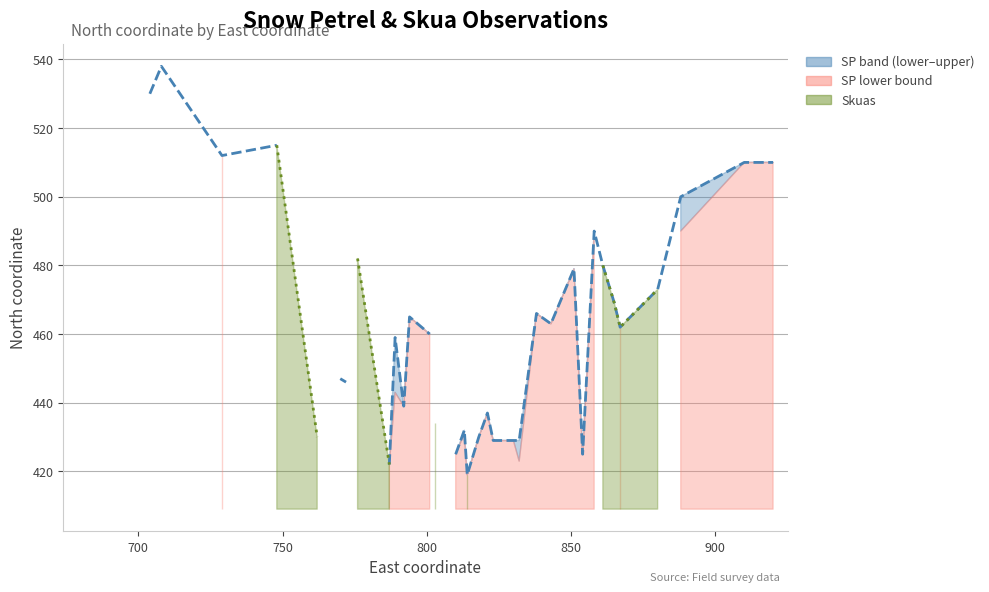

How many values are between 429 and 510?

23